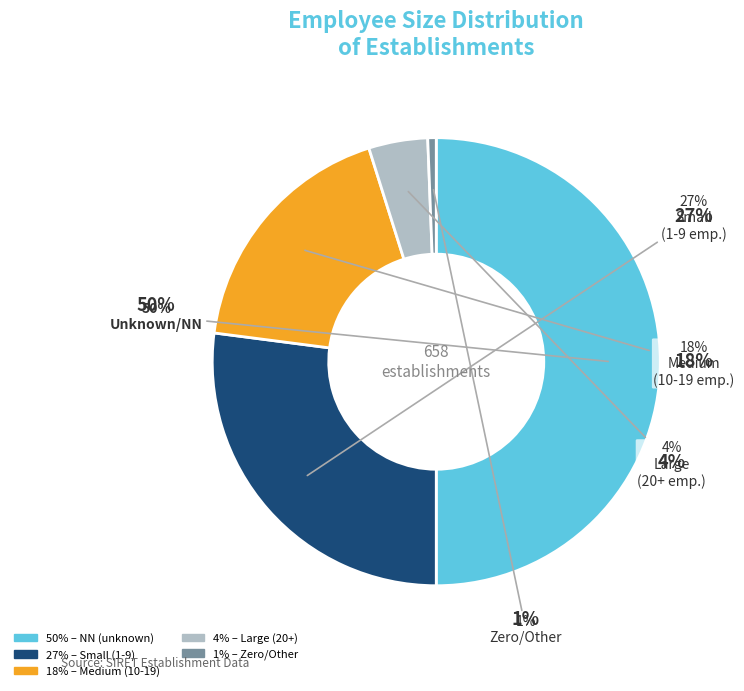

Which category has the biggest portion of the pie?

NN